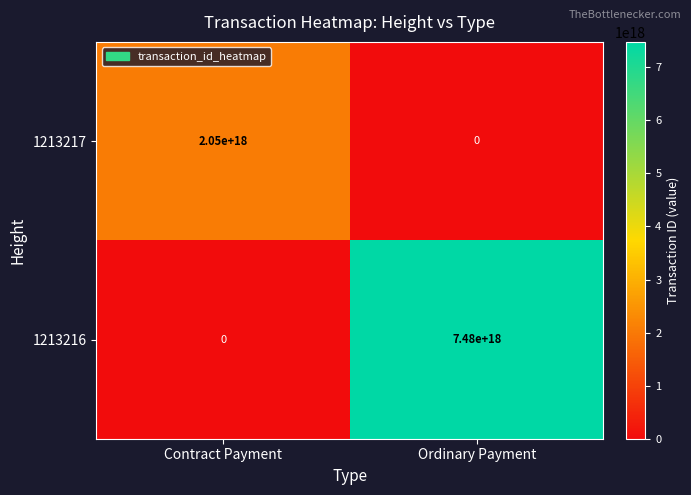

Rank the series by their maximum value, from highest to lowest.

1213216, 1213217